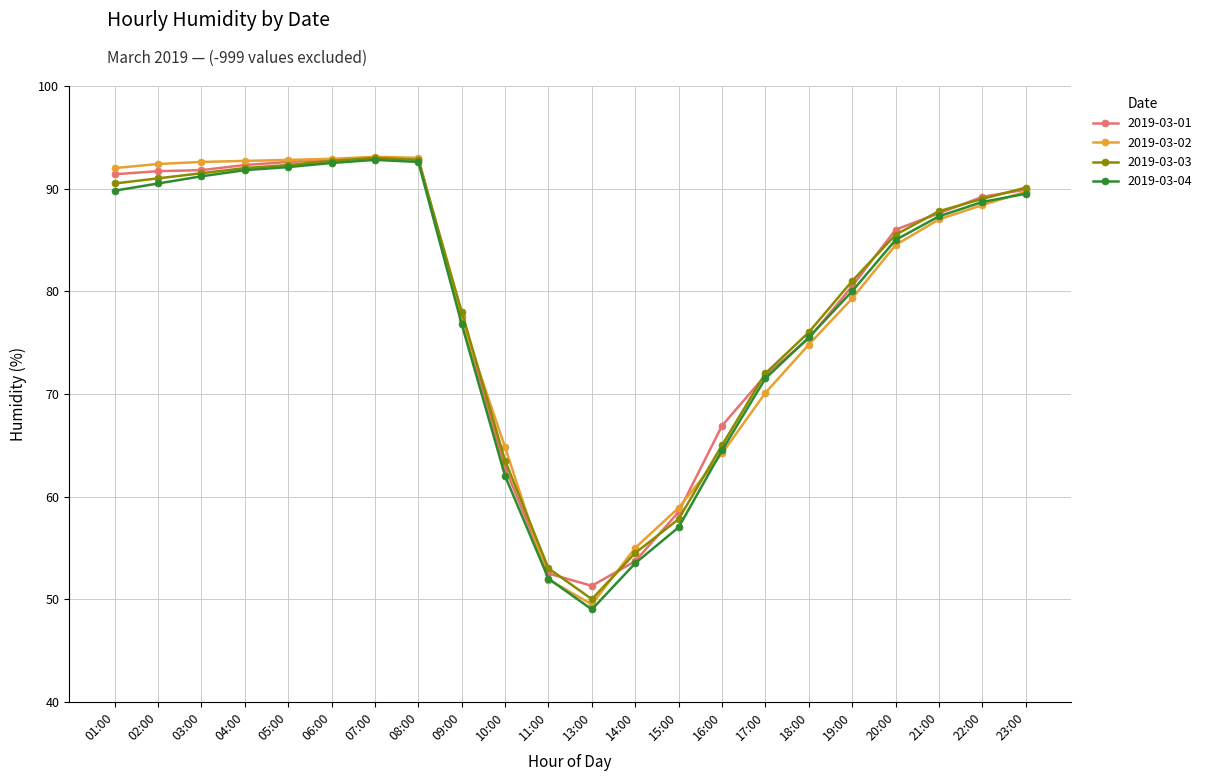

True or false: 2019-03-04 has more than 0 points higher than both neighbors.

True